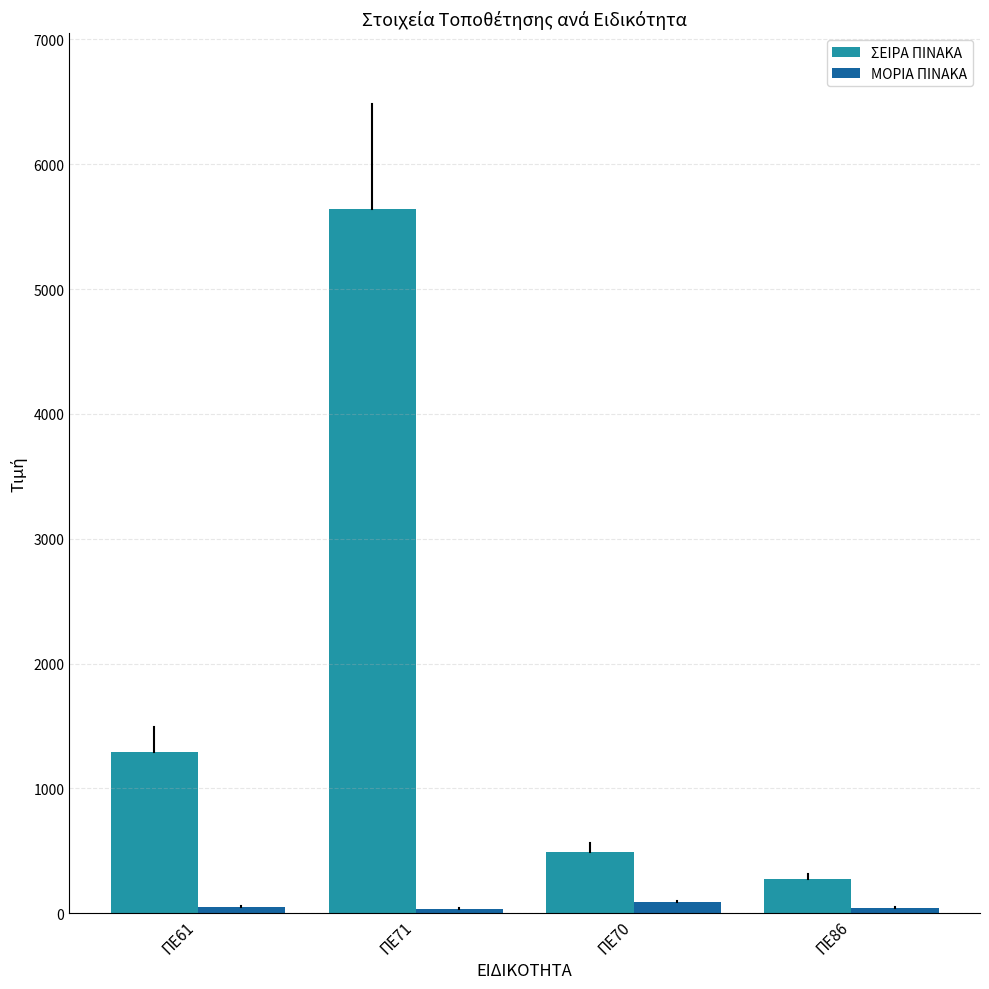

Which series has the largest total across all categories?

ΣΕΙΡΑ ΠΙΝΑΚΑ